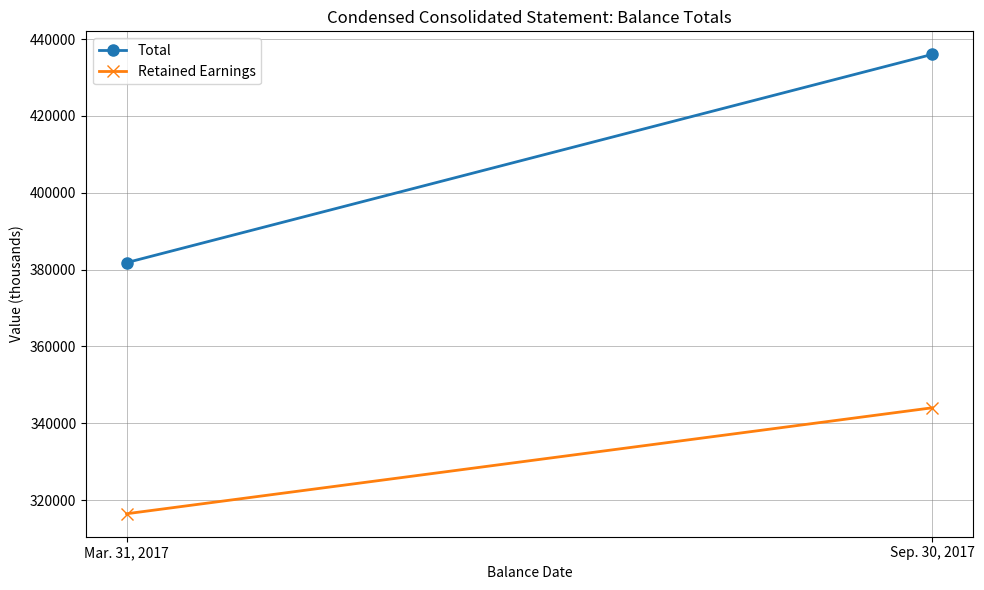

At which label does Total reach its minimum?

Mar. 31, 2017